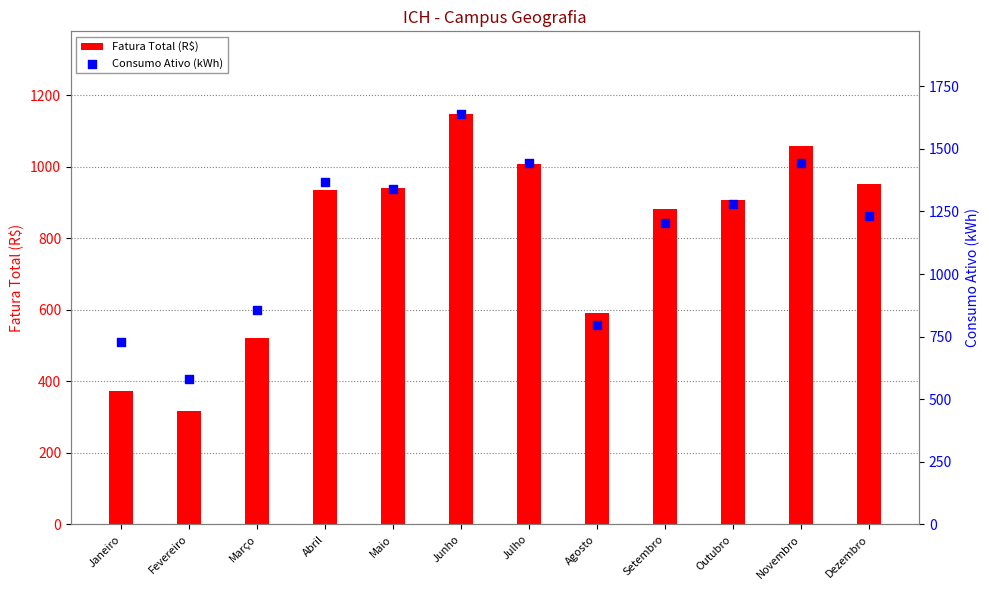

At how many categories does at least one series exceed 1130?

8